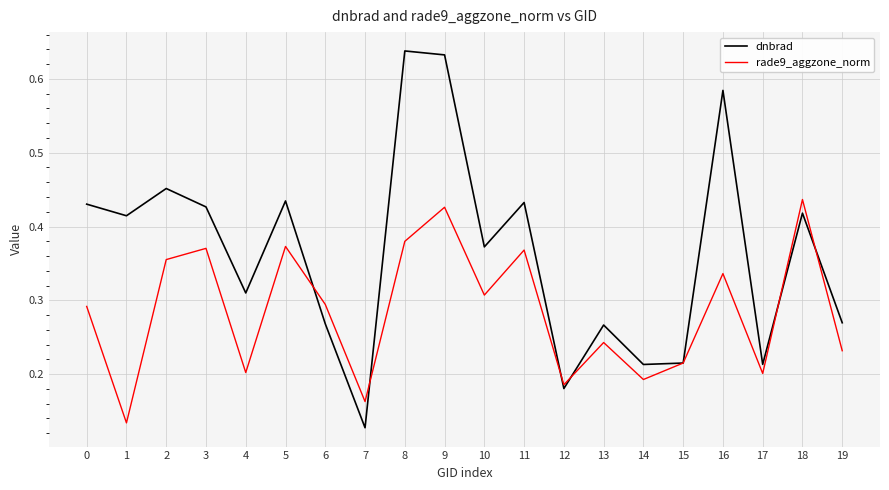

Which series has the widest spread of values?

dnbrad